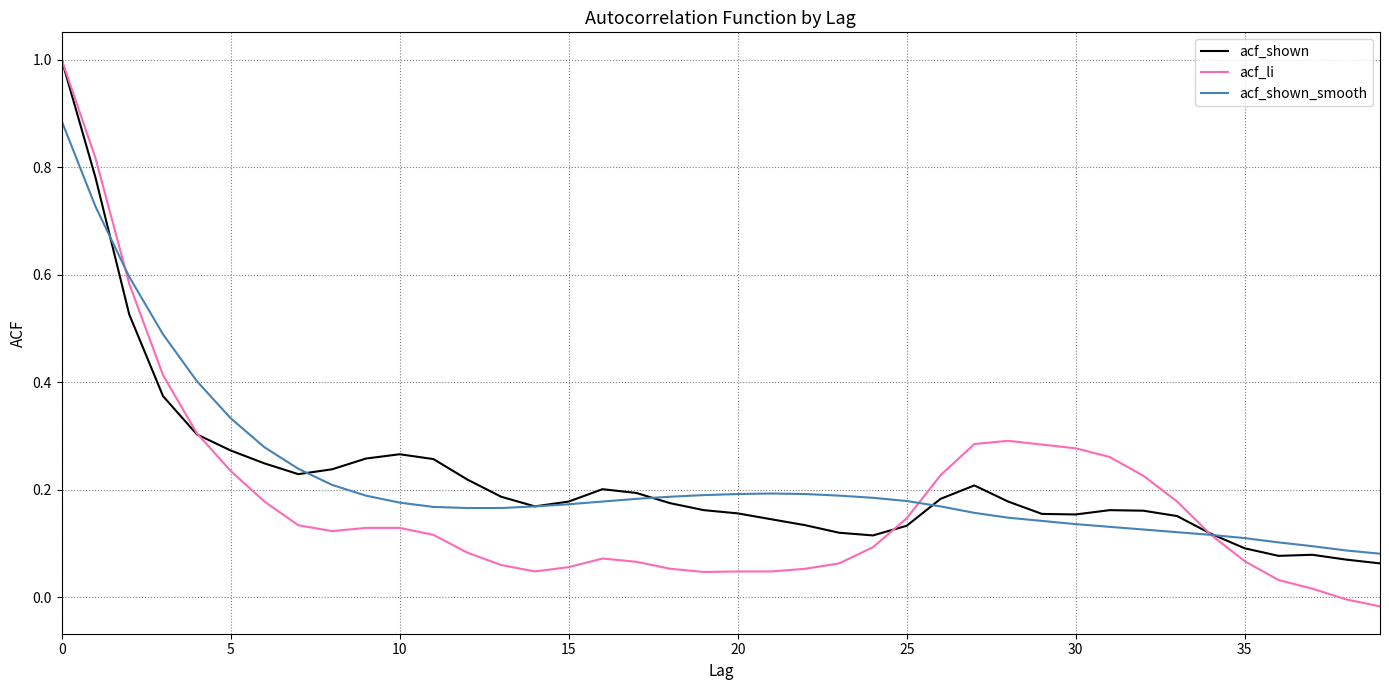

Which series has the largest range (max minus min)?

acf_li